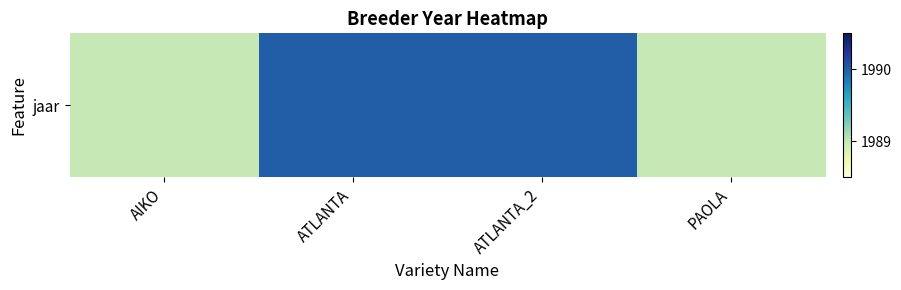

Reading left to right, what are all the values shown in this chart?

1989	1990	1990	1989